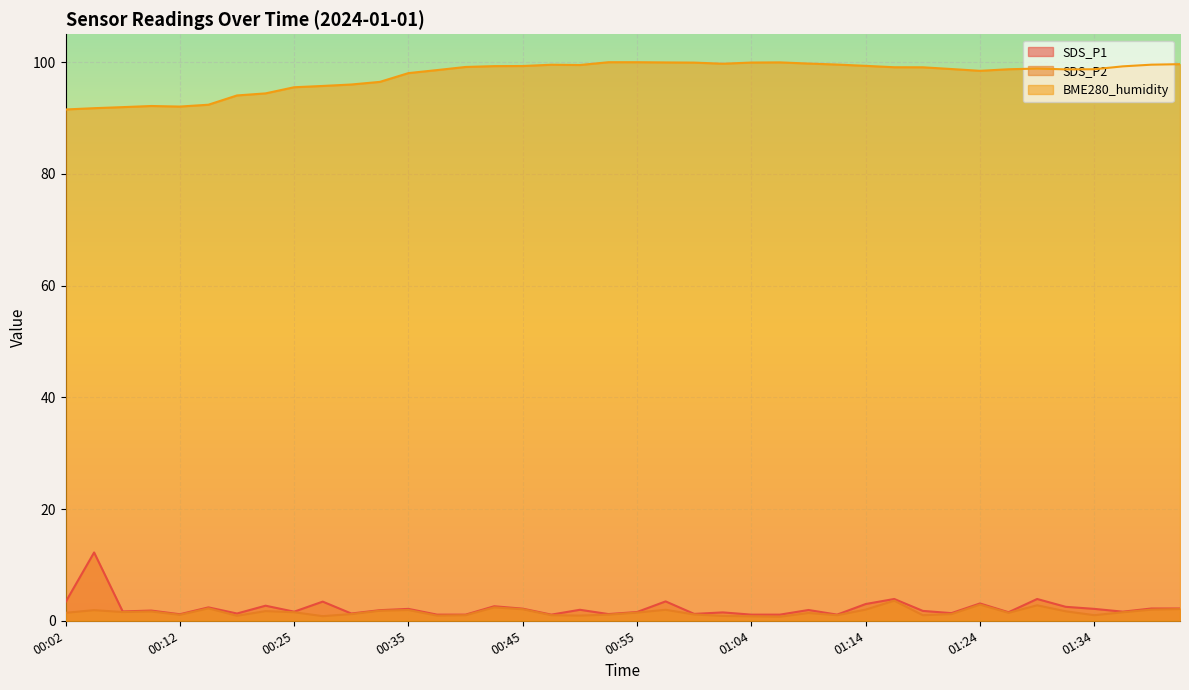

What is the label of the 5th point from the left?

00:12